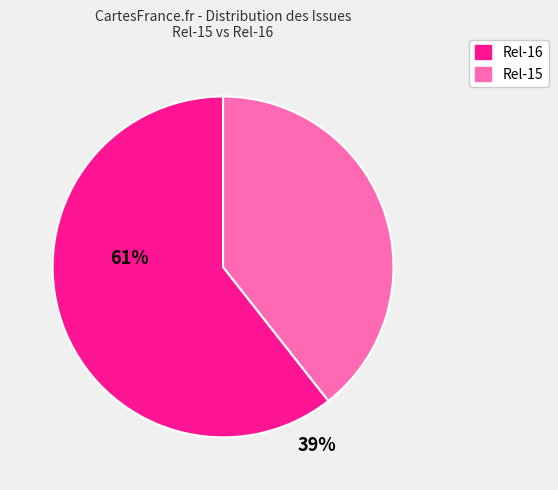

What is the largest slice in the pie chart?

Rel-16